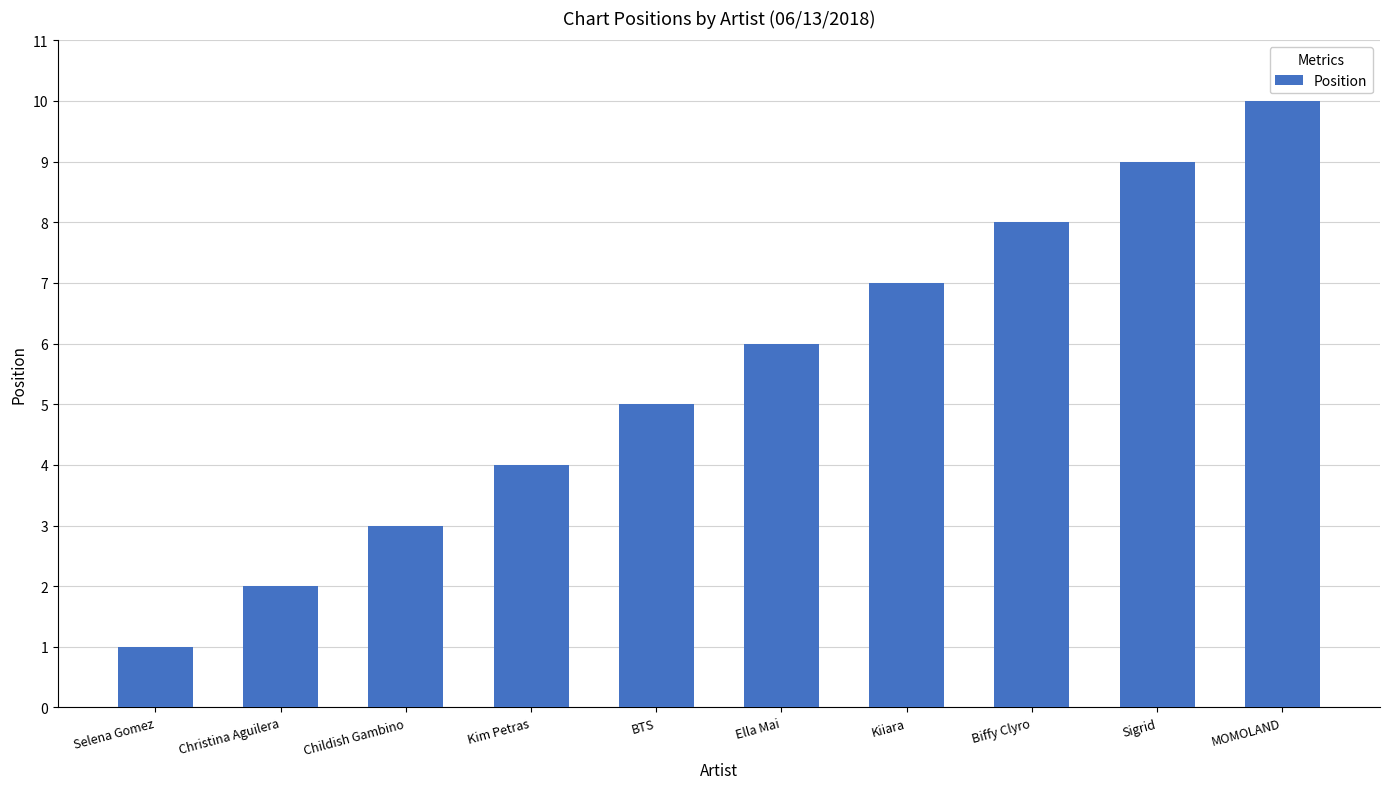

Is it true that the value at Kiiara is 5?

False